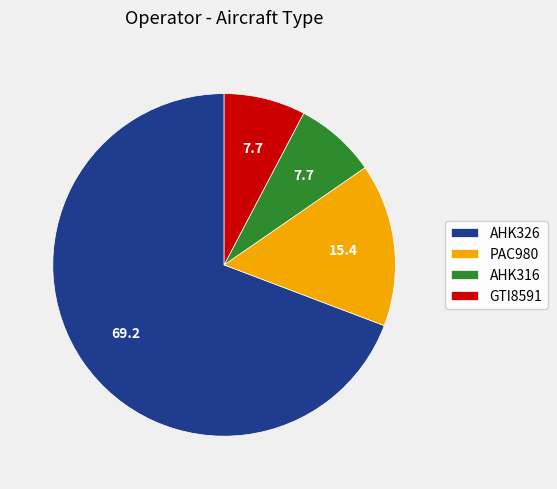

Which has a higher value, PAC980 or AHK316?

PAC980